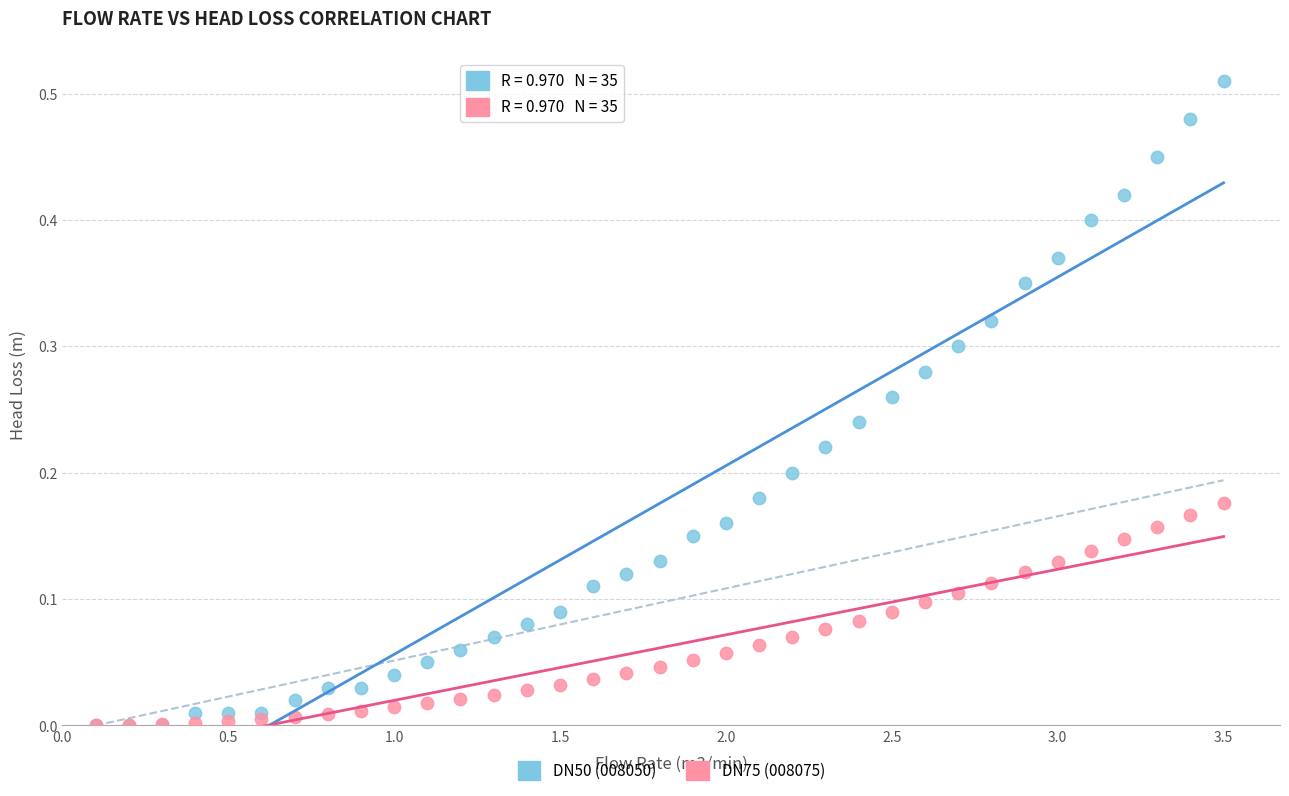

What are all the series names shown in the legend?

DN50 (008050), DN75 (008075)